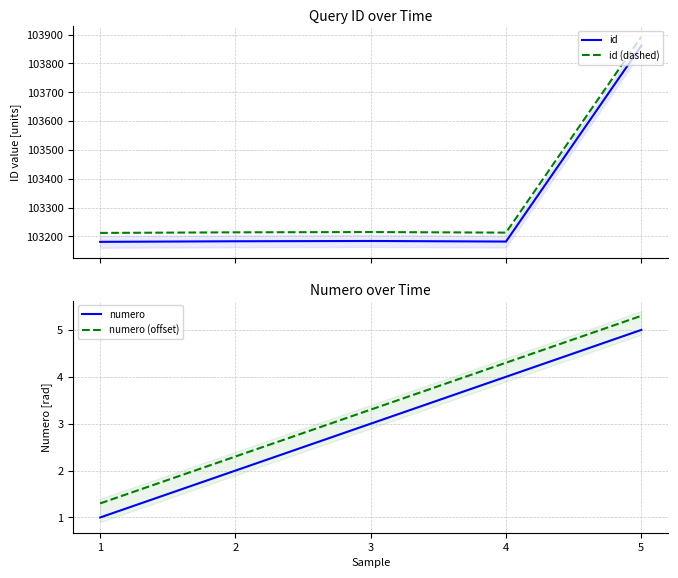

Which series changed the most between 2 and 3?

id (dashed)